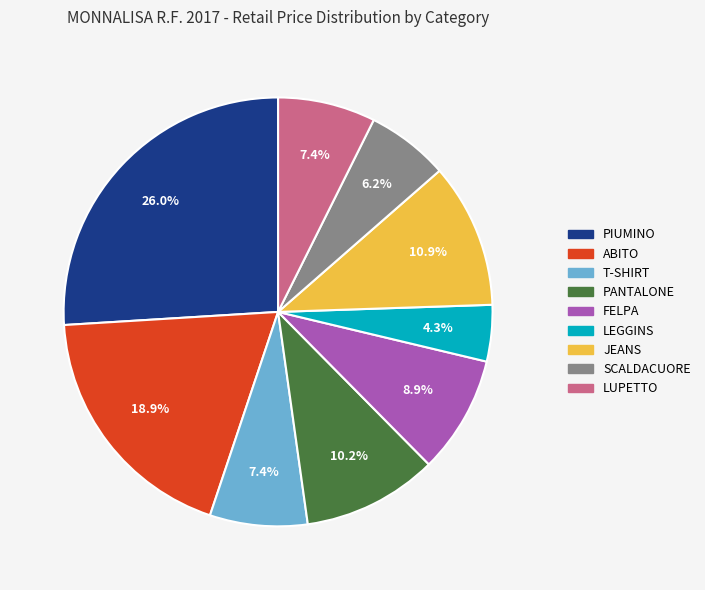

How much of the chart is everything except LUPETTO?

92.6%